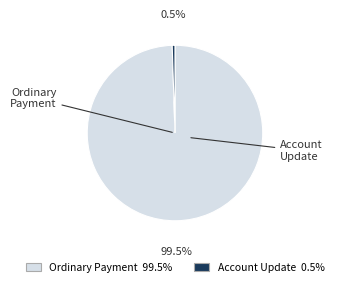

How many slices are in this pie chart?

2